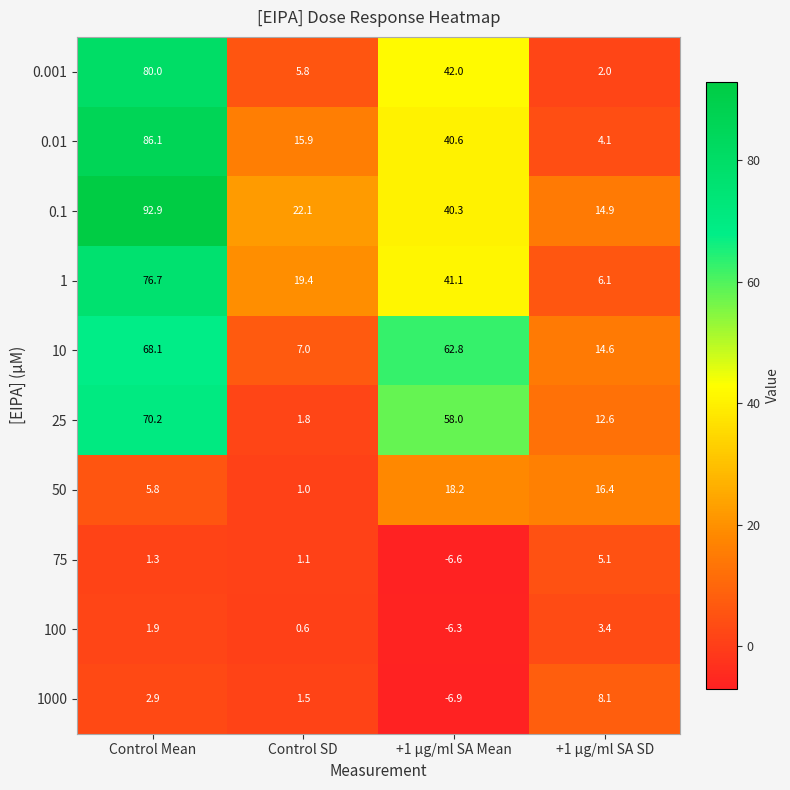

The 100 series shows 1.9 at Control Mean. True or false?

True